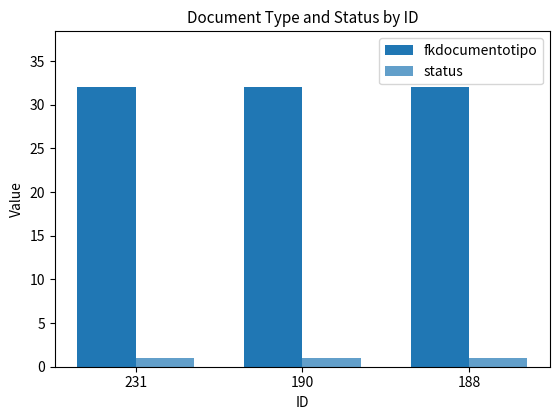

At which label does status reach its peak?

231